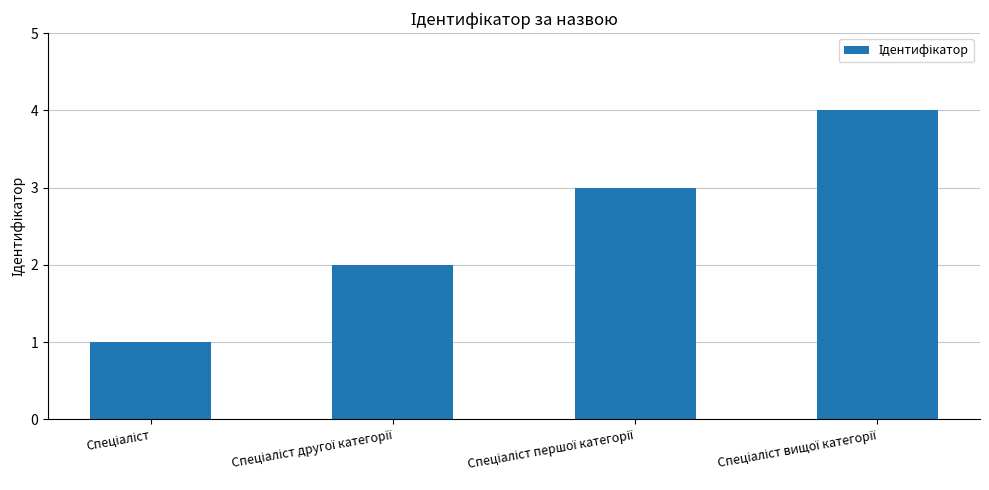

What is the difference between the maximum and minimum values?

3